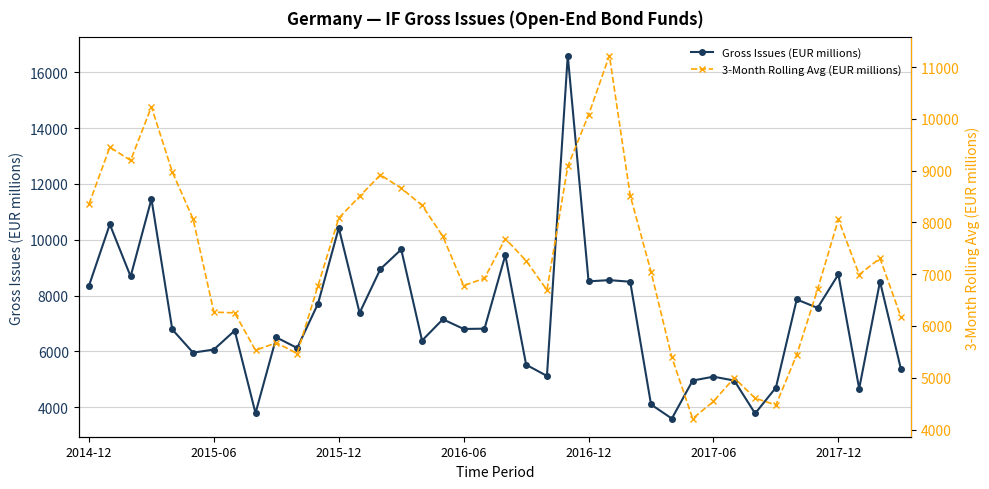

What is the minimum value shown in the chart?

3588.4